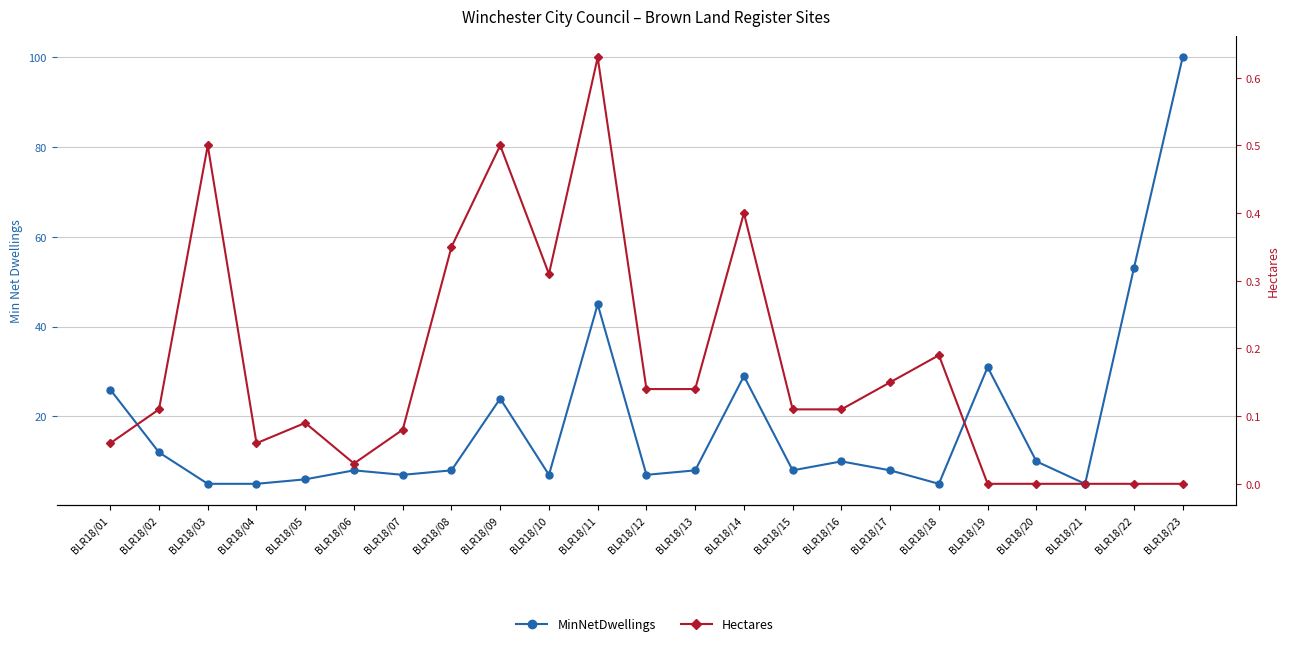

What is the difference between the maximum and second lowest values in the MinNetDwellings series?

95.0